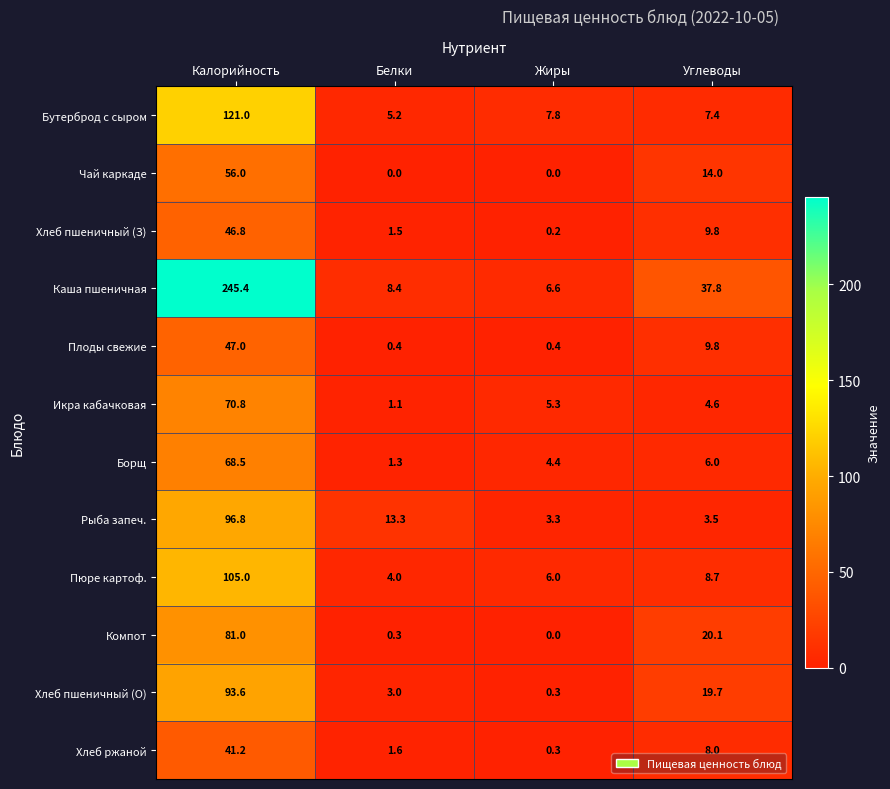

Rank the series at Калорийность from lowest to highest value.

Хлеб ржаной, Хлеб пшеничный (З), Плоды свежие, Чай каркаде, Борщ, Икра кабачковая, Компот, Хлеб пшеничный (О), Рыба запеч., Пюре картоф., Бутерброд с сыром, Каша пшеничная